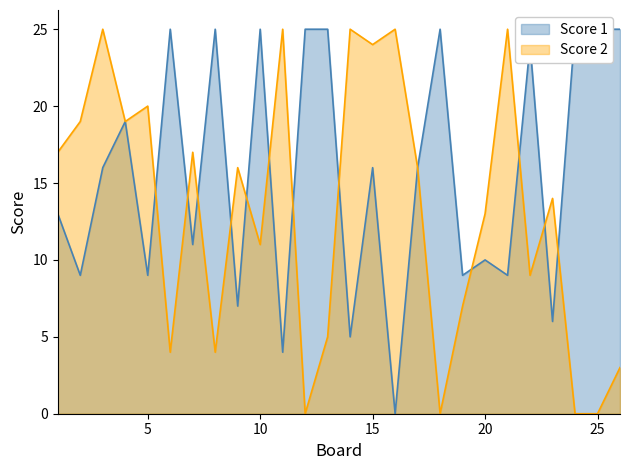

Where is Score 2 nearest to the value 12?

10